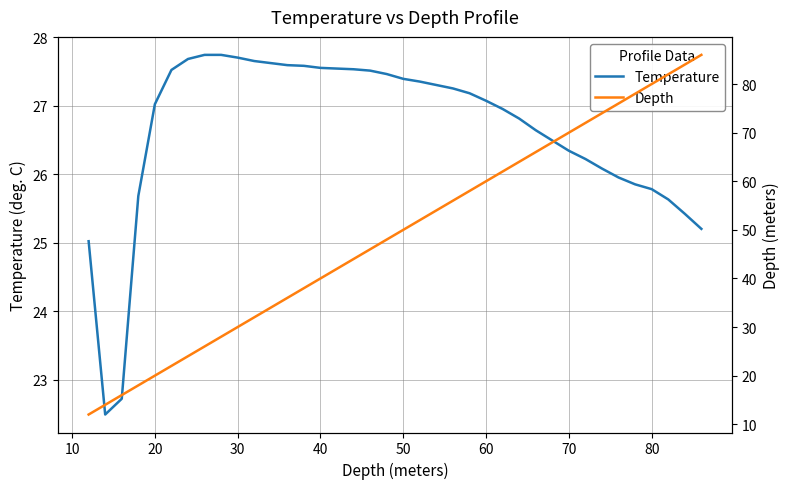

How many distinct data groups are displayed?

2